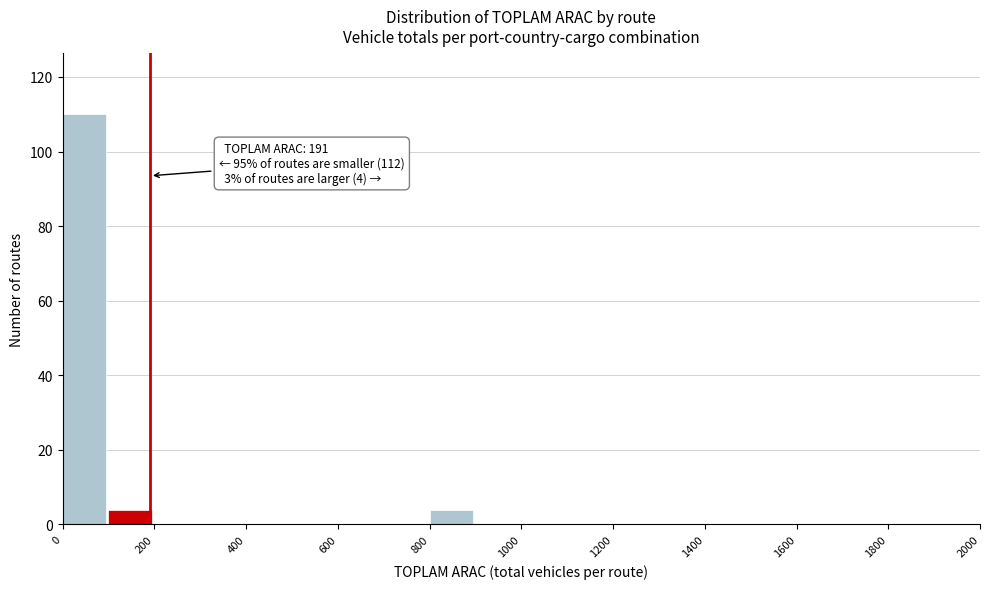

Which range on the x-axis has the tallest bar?

0 to 100